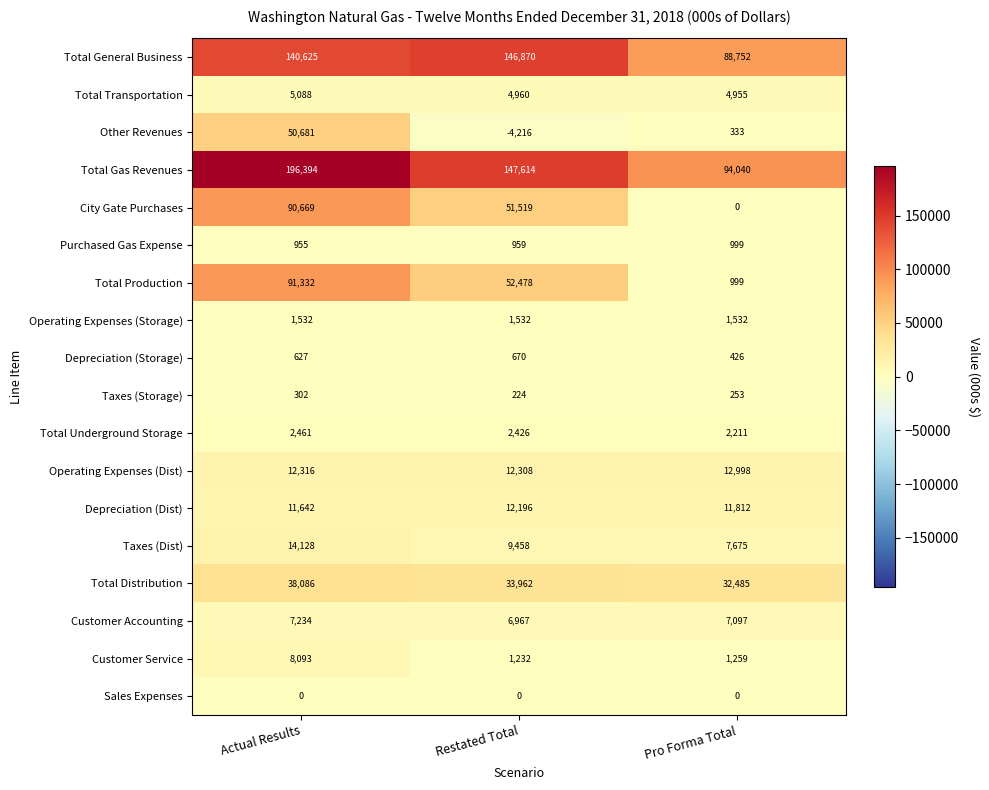

At which category is the sum across all series the highest?

Actual Results